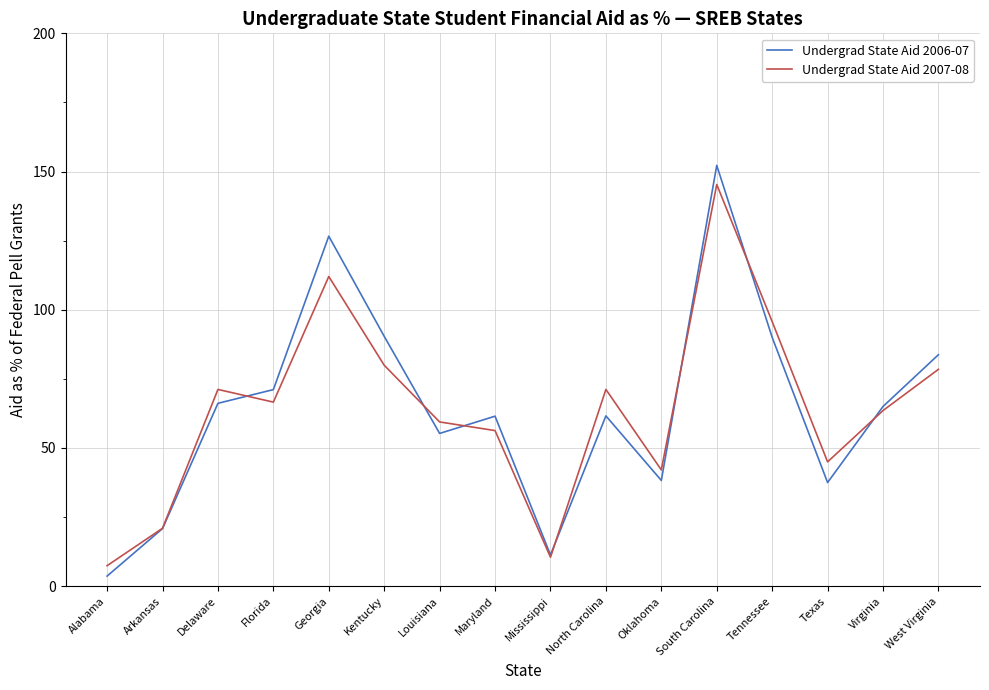

Which series changed the most between Georgia and Mississippi?

Undergrad State Aid 2006-07